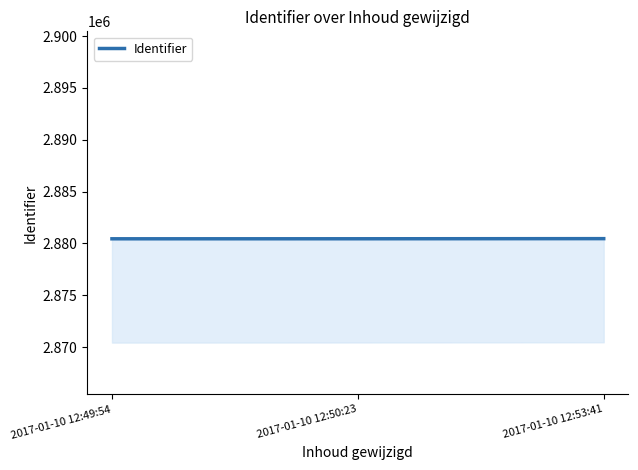

Rank the categories by value from highest to lowest.

2017-01-10 12:53:41, 2017-01-10 12:50:23, 2017-01-10 12:49:54